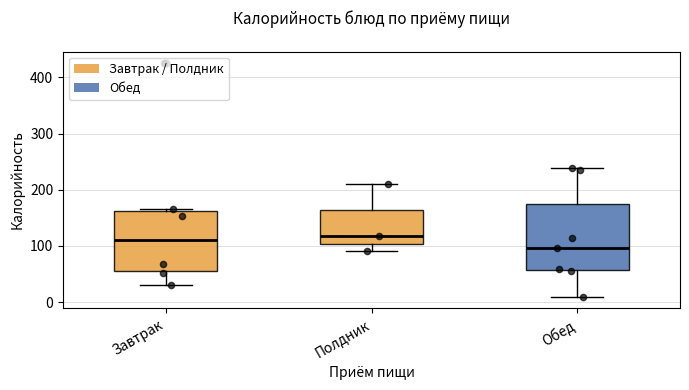

Comparing the boxes themselves (not the whiskers), which one is the tallest?

Обед